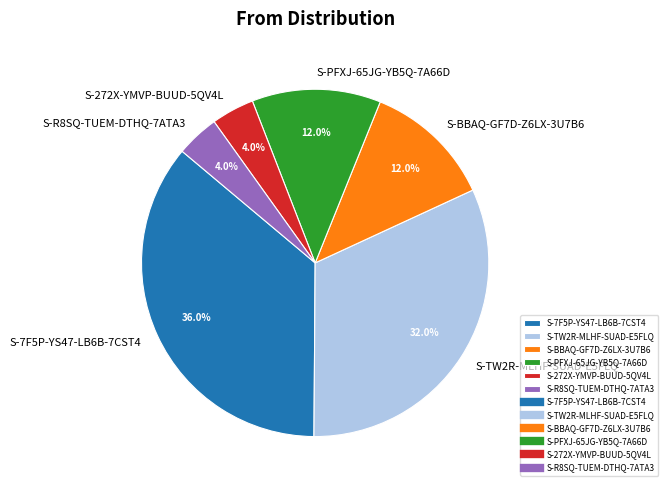

To the nearest percent, what is the combined percentage of S-7F5P-YS47-LB6B-7CST4 and S-TW2R-MLHF-SUAD-E5FLQ?

68%